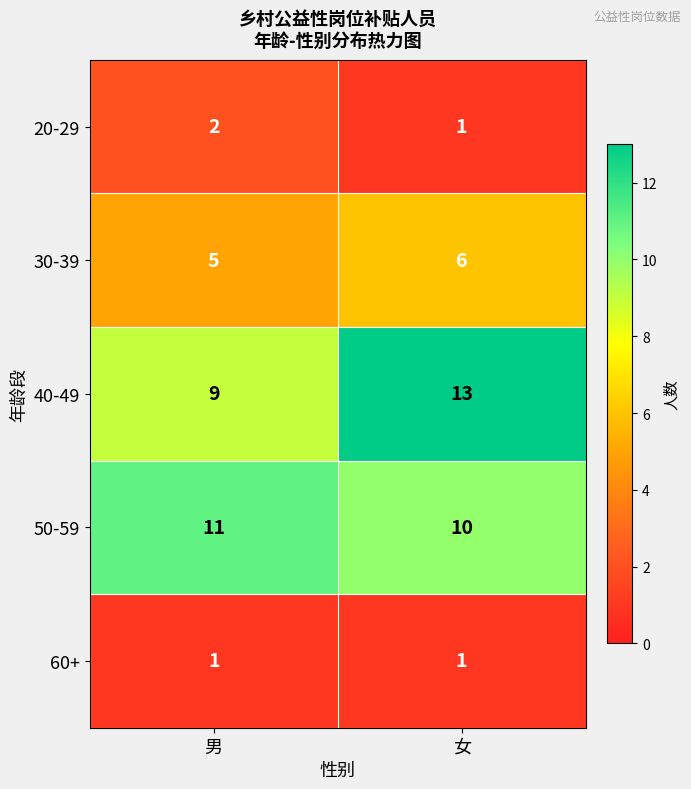

Read the 40-49 value at 男.

9